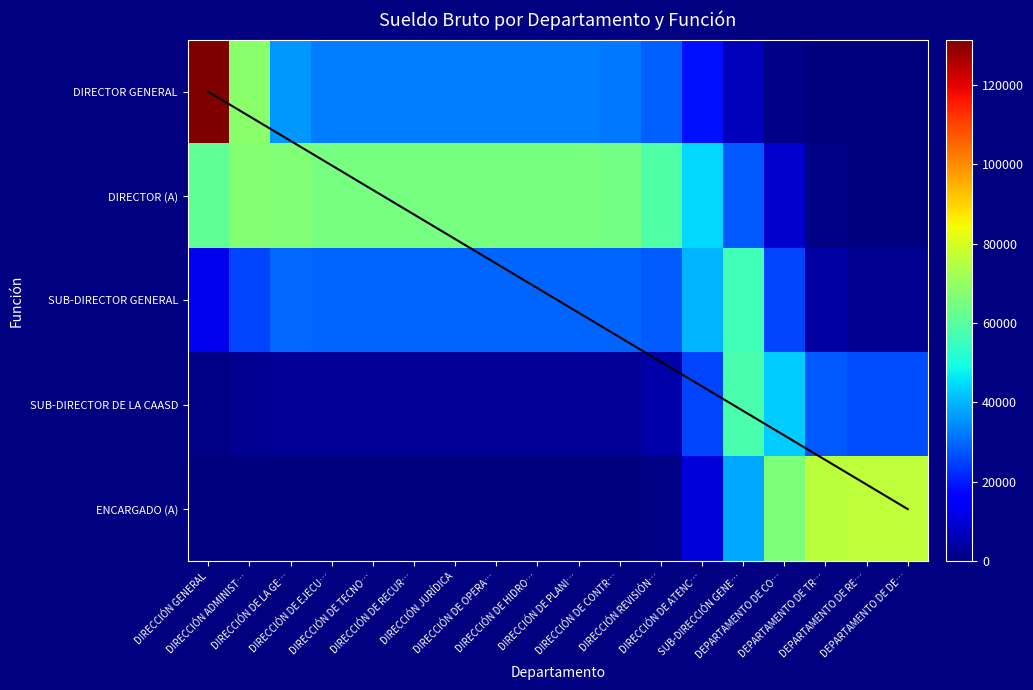

Between DIRECCIÓN DE OPERA… and DIRECCIÓN JURÍDICA, which is larger?

DIRECCIÓN DE OPERA…